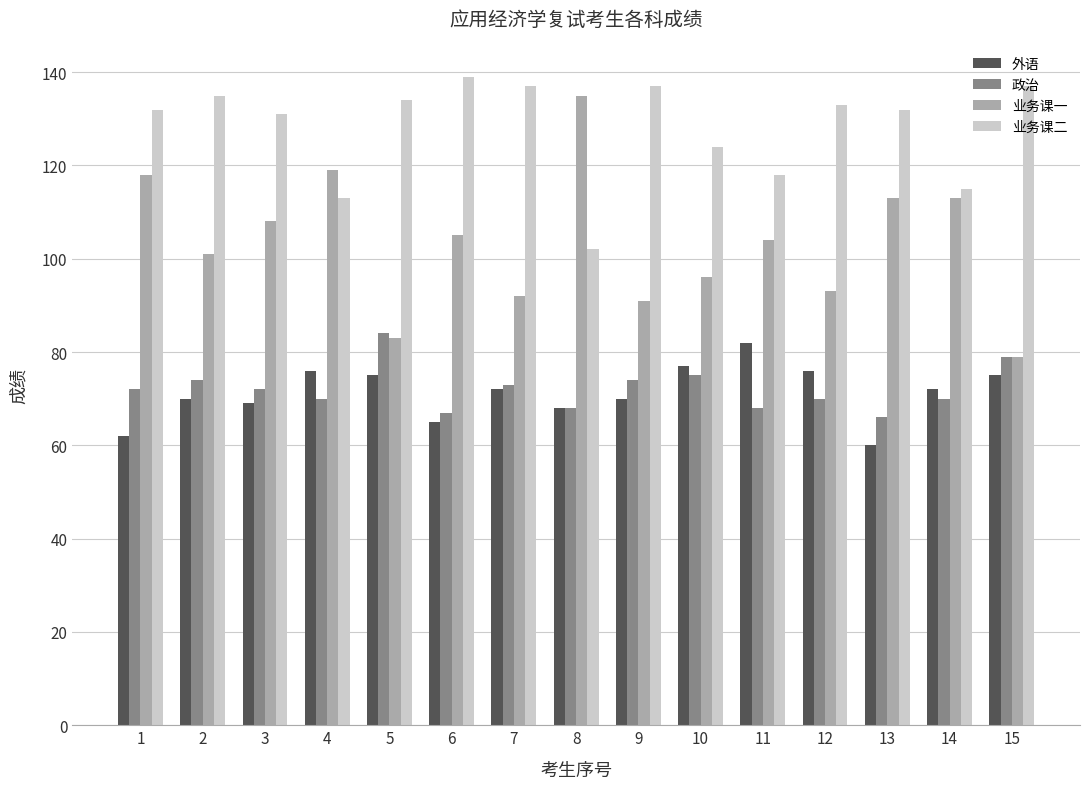

What is the difference between the maximum and second lowest values in the 政治 series?

17